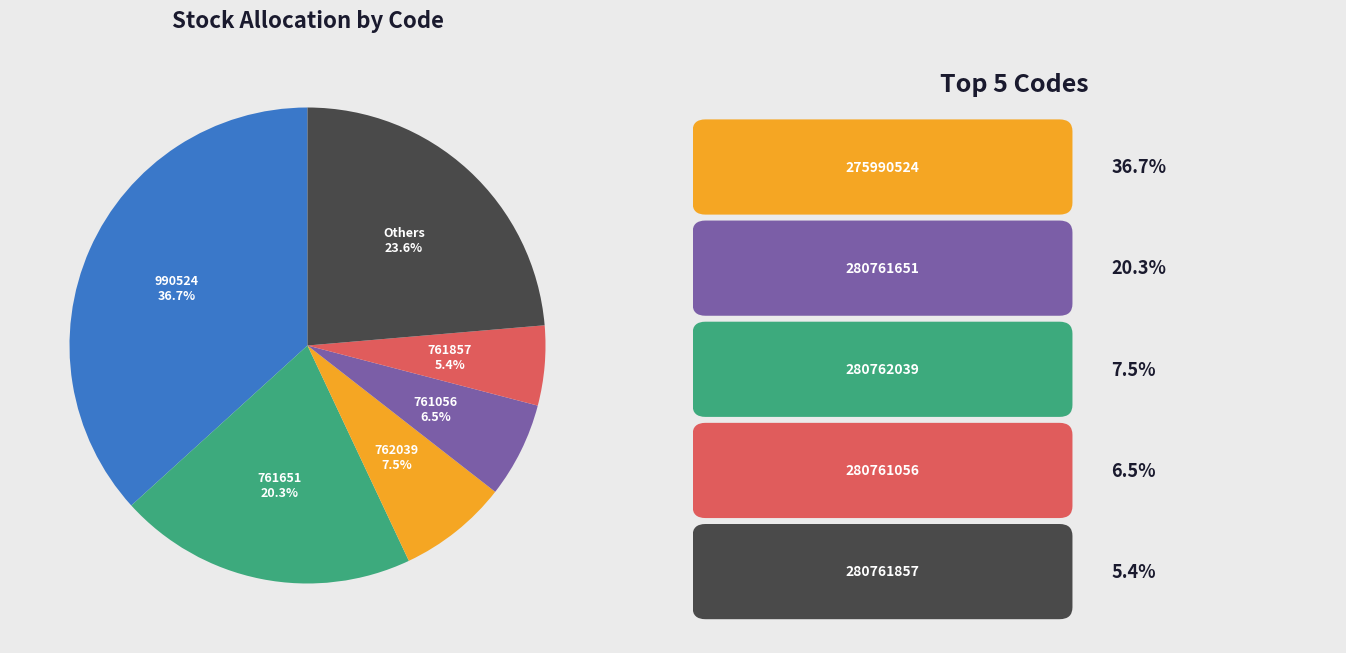

Is there a majority slice in this chart?

No